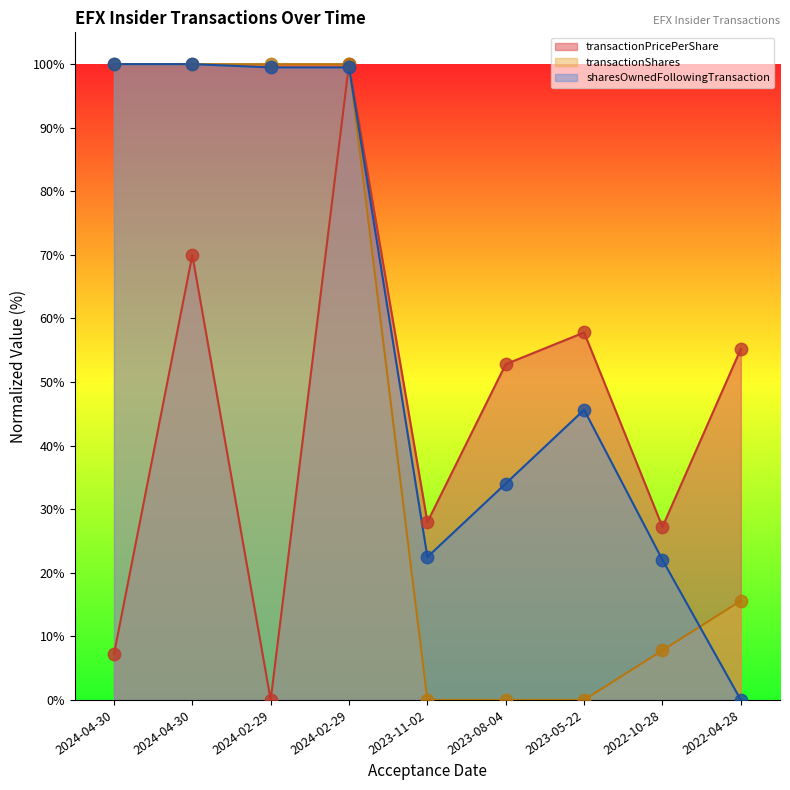

Which series contains the highest Y value?

transactionPricePerShare